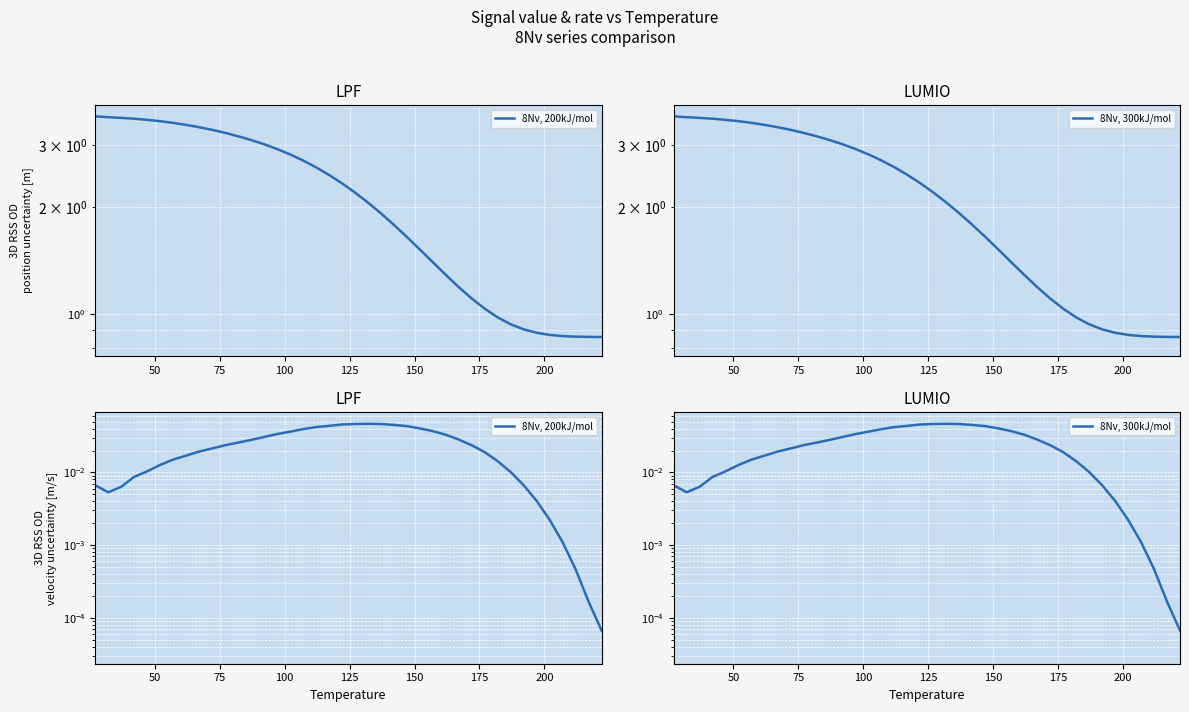

True or false: 8Nv, 300kJ/mol has a value of 0.0 at 31.

False